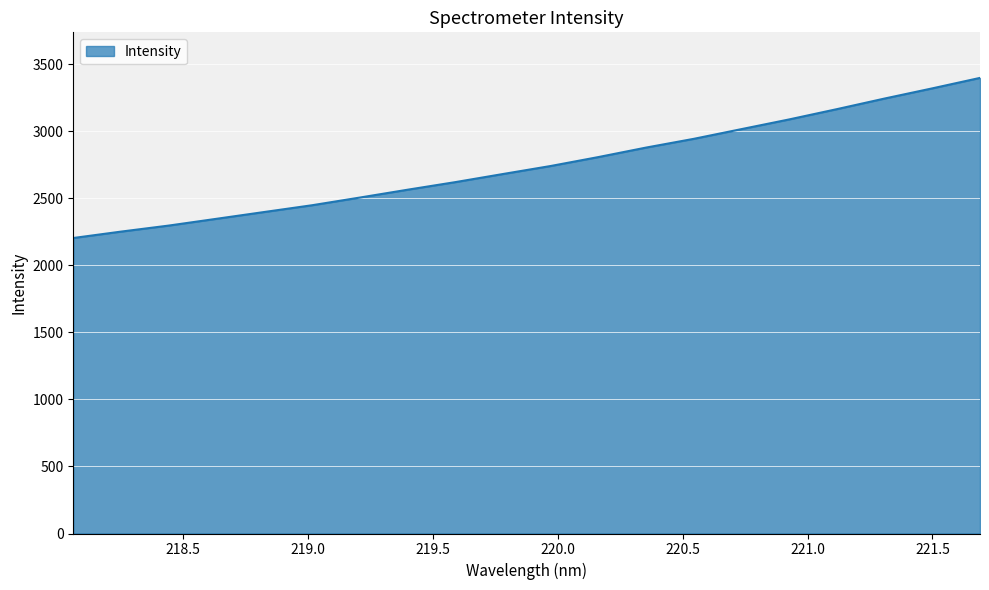

What is the maximum value shown in the chart?

3398.4